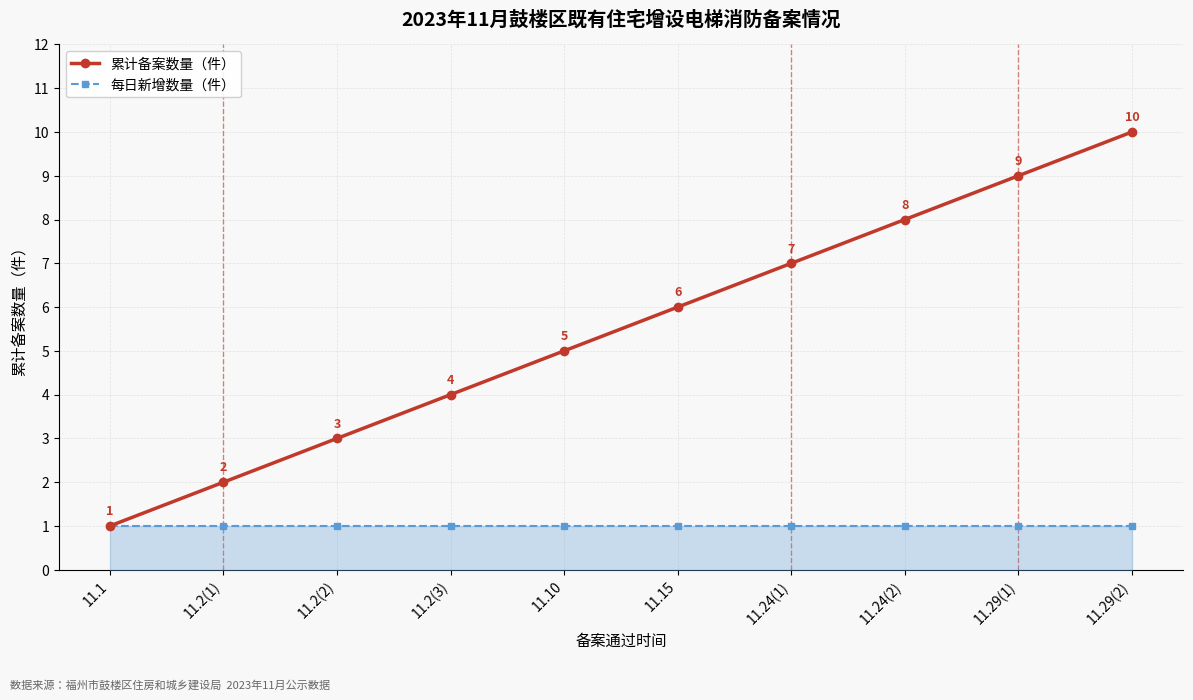

What is the smallest value displayed?

1